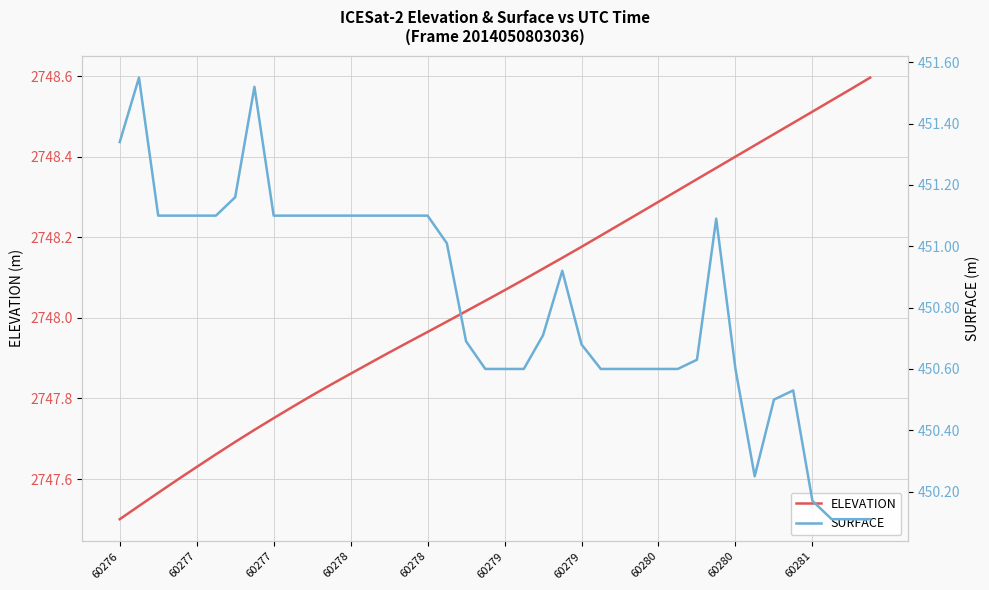

Is the value of SURFACE at 60281 greater than the value of ELEVATION at 22?

No